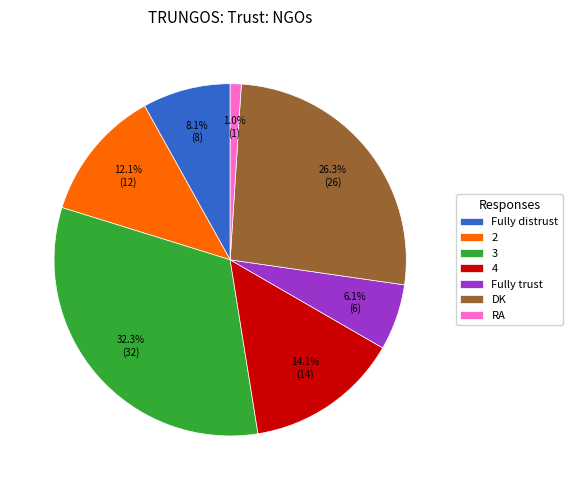

Is 3 the majority of the pie?

No